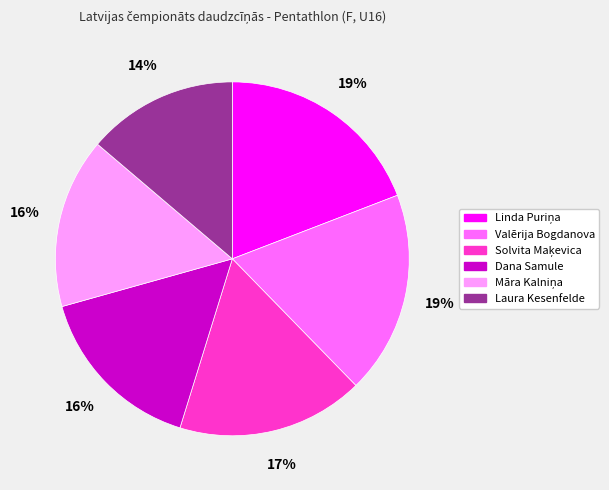

How many slices are in this pie chart?

6